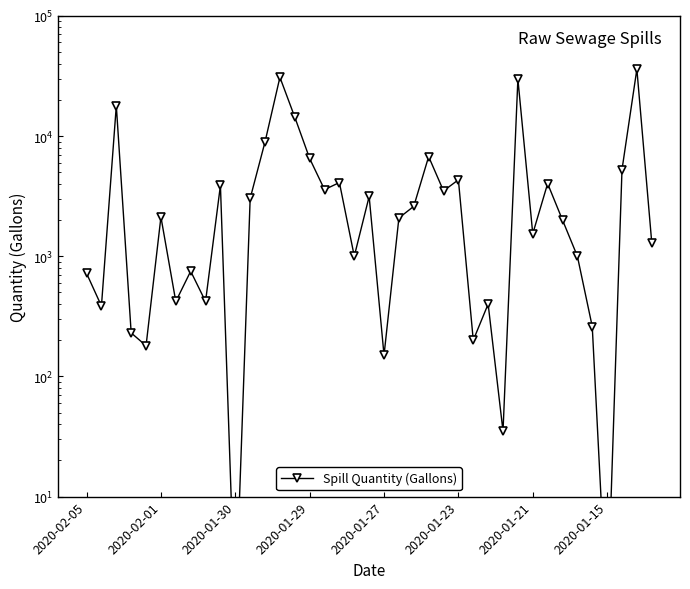

How many points are higher than both their immediate neighbors (excluding endpoints)?

13